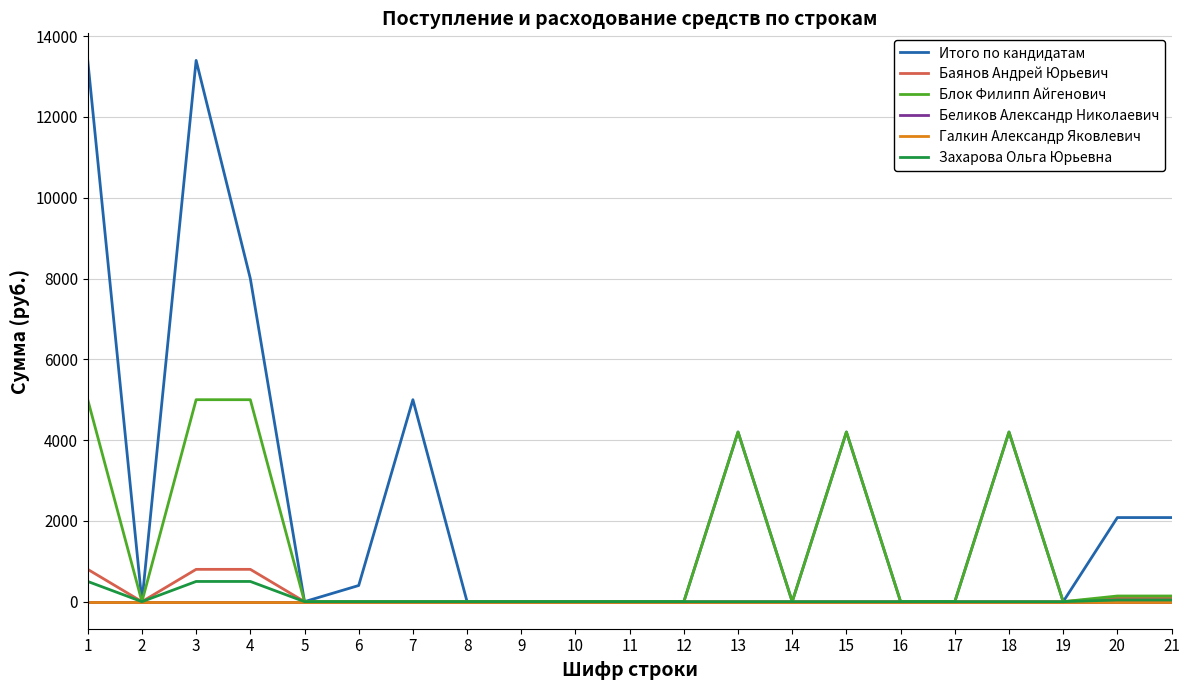

Does the chart display data point markers on the line(s)?

No